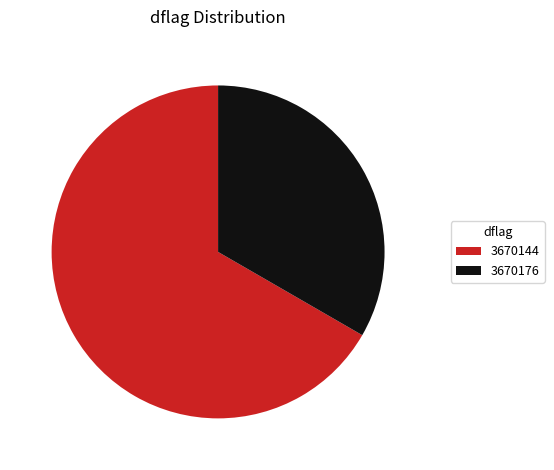

Which slice is the smallest?

3670176